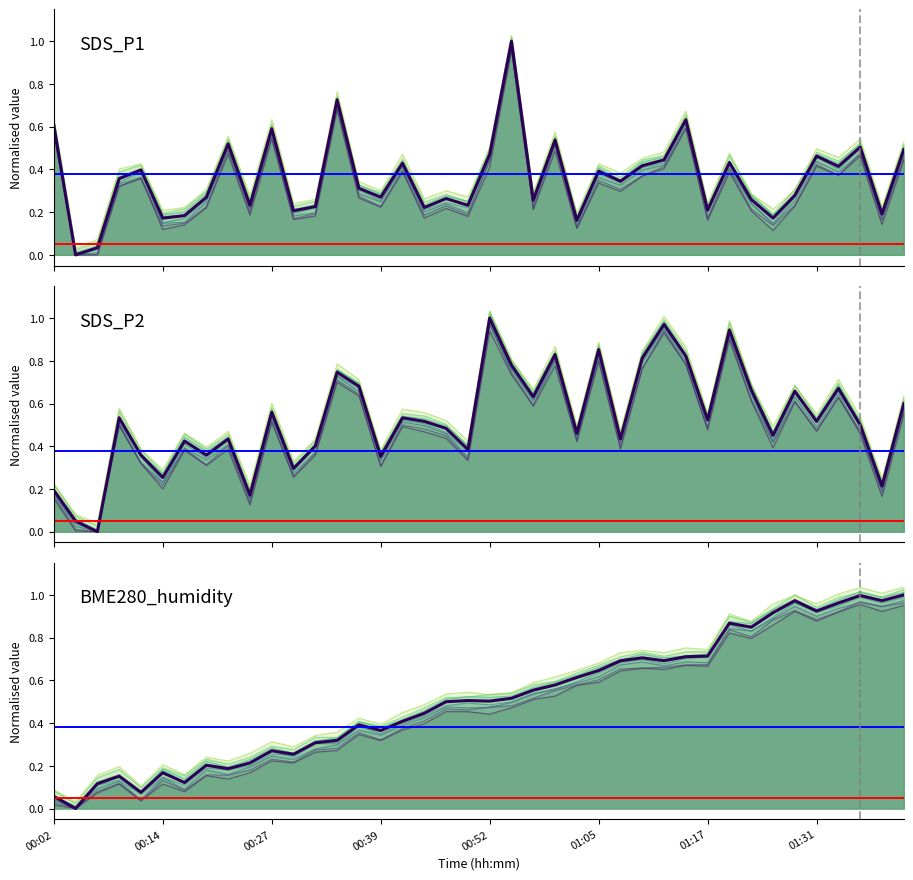

Reading right to left, extract all data points from this chart.

SDS_P1: 0.5	0.2	0.5	0.4	0.5	0.3	0.2	0.3	0.4	0.2	0.6	0.4	0.4	0.3	0.4	0.2	0.5	0.3	1.0	0.5	0.2	0.3	0.2	0.4	0.3	0.3	0.7	0.2	0.2	0.6	0.2	0.5	0.3	0.2	0.2	0.4	0.4	0.0	0.0	0.6
SDS_P2: 0.6	0.2	0.5	0.7	0.5	0.7	0.5	0.7	0.9	0.5	0.8	1.0	0.8	0.4	0.9	0.5	0.8	0.6	0.8	1.0	0.4	0.5	0.5	0.5	0.4	0.7	0.7	0.4	0.3	0.6	0.2	0.4	0.4	0.4	0.3	0.4	0.5	0.0	0.0	0.2
BME280_humidity: 1.0	1.0	1.0	1.0	0.9	1.0	0.9	0.8	0.9	0.7	0.7	0.7	0.7	0.7	0.6	0.6	0.6	0.6	0.5	0.5	0.5	0.5	0.4	0.4	0.4	0.4	0.3	0.3	0.3	0.3	0.2	0.2	0.2	0.1	0.2	0.1	0.2	0.1	0.0	0.1